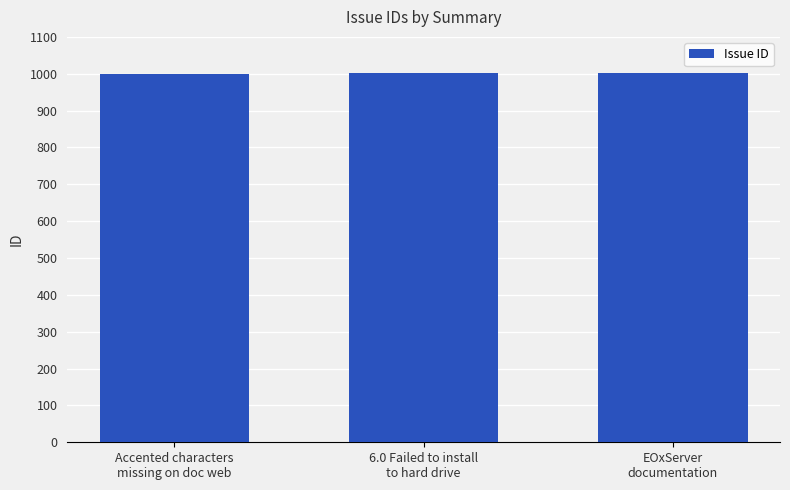

What is the average value?

1001